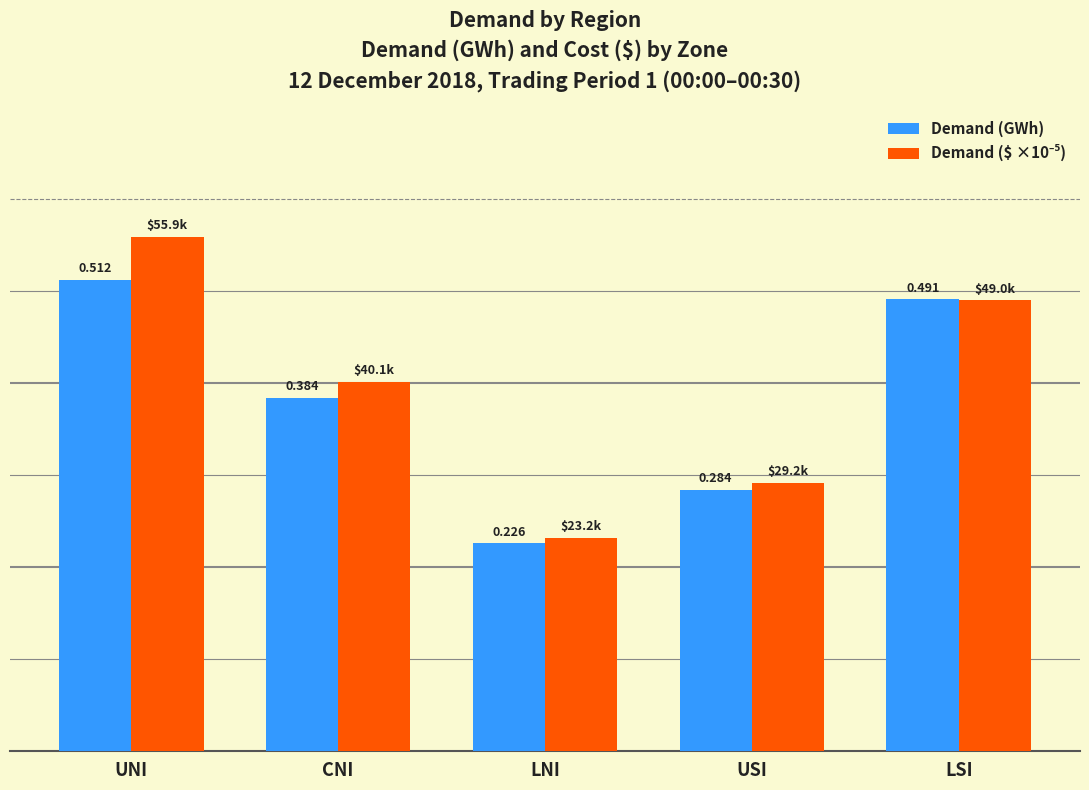

List the labels in order of Demand (GWh) value, smallest first.

LNI, USI, CNI, LSI, UNI